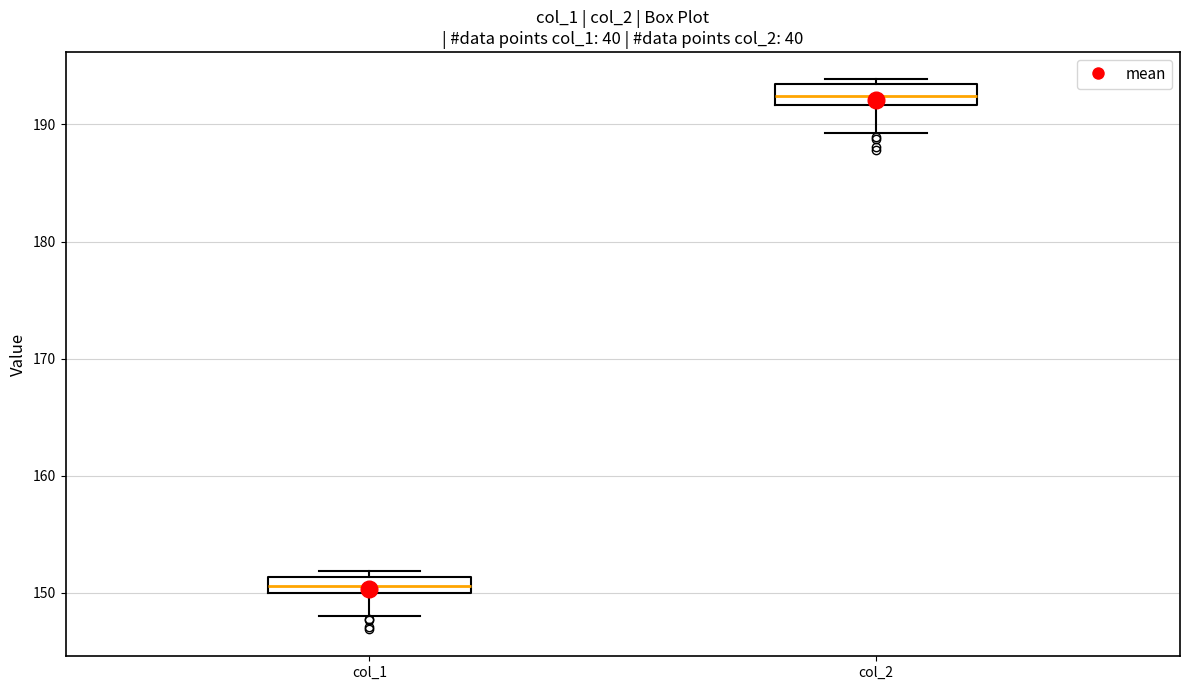

Which box has the lowest median line?

col_1